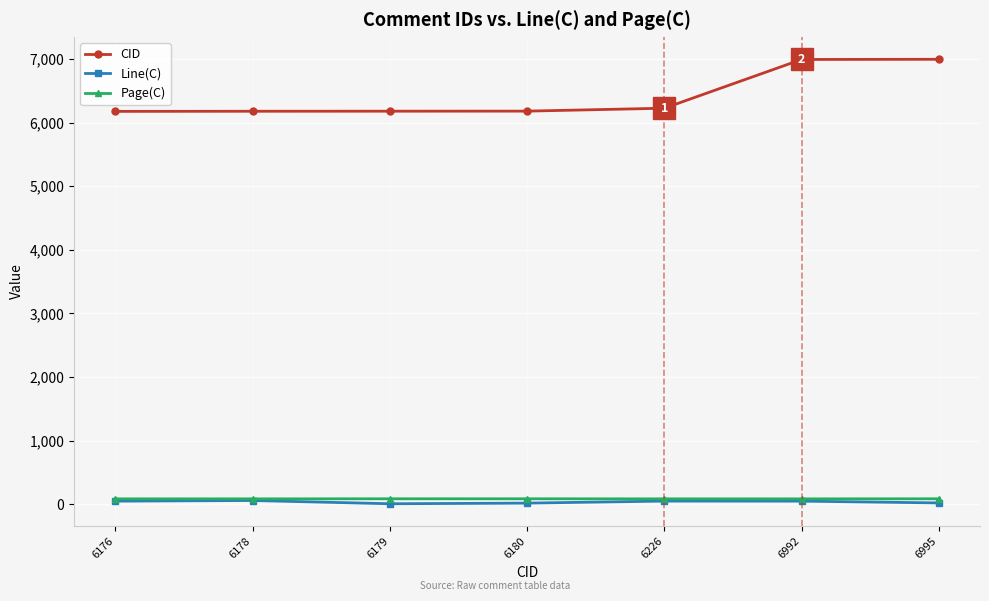

What is the minimum value shown in the chart?

8